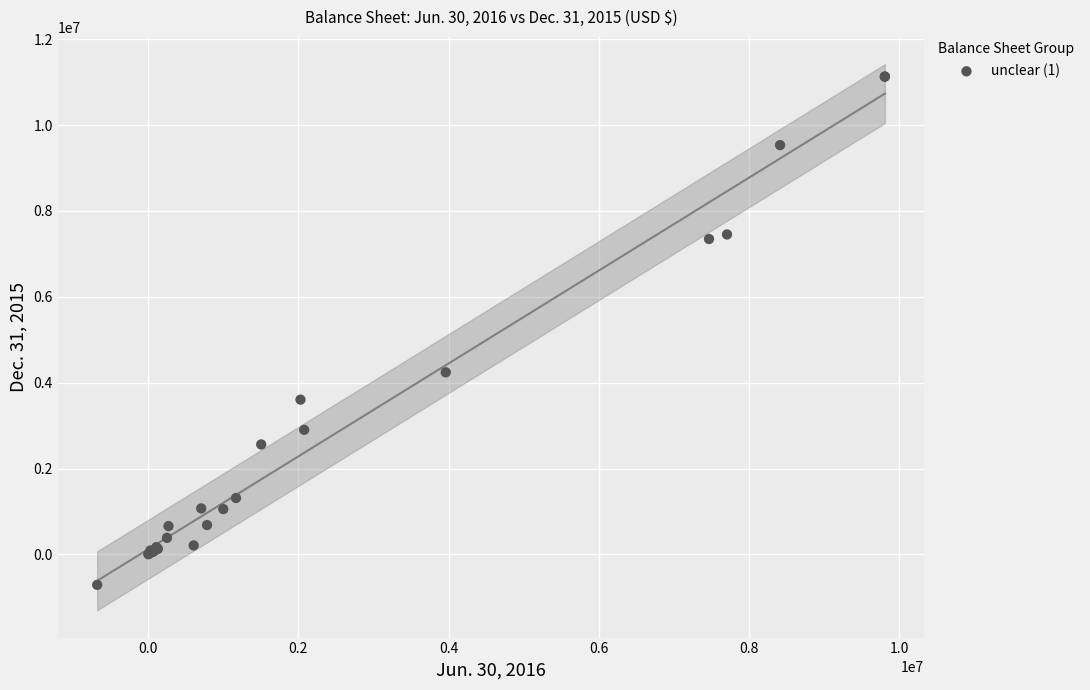

What Y value in the scatter plot is closest to 5210312?

4241140